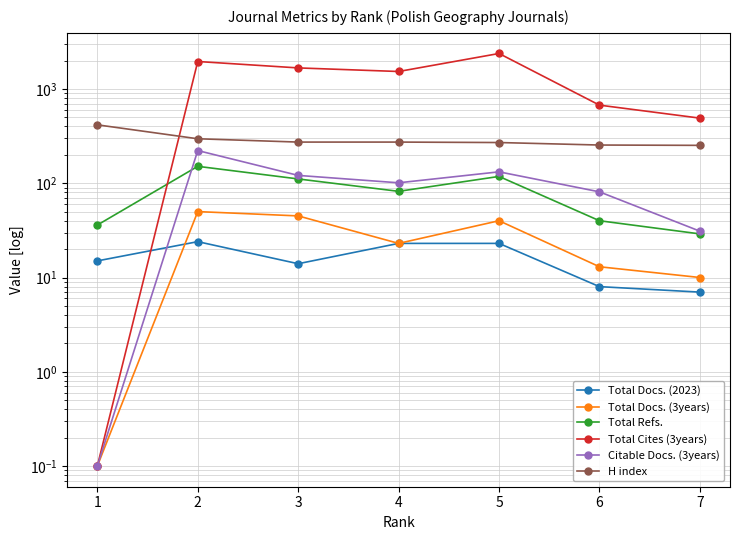

What is the sum of all Total Cites (3years) values?

8691.1